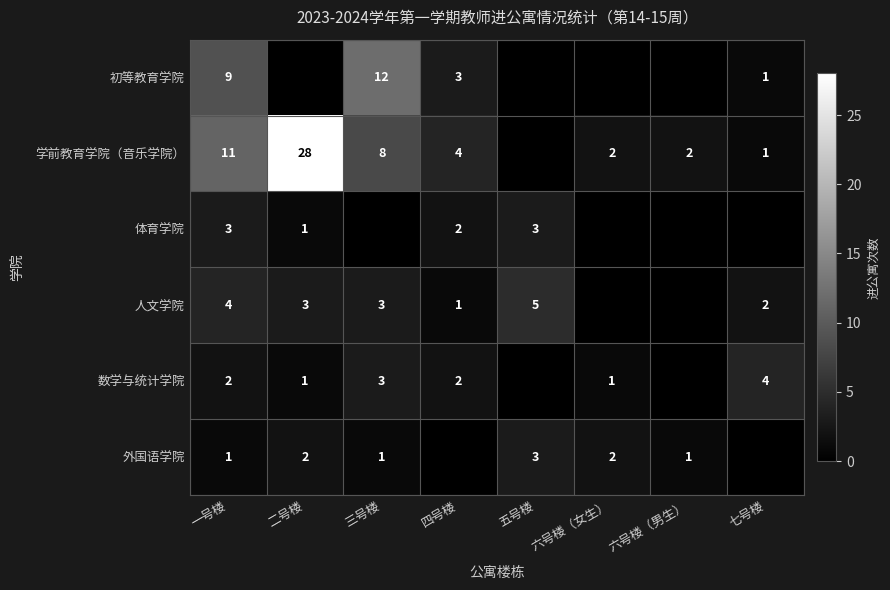

What is the sum of the 数学与统计学院 values at 四号楼 and 一号楼?

4